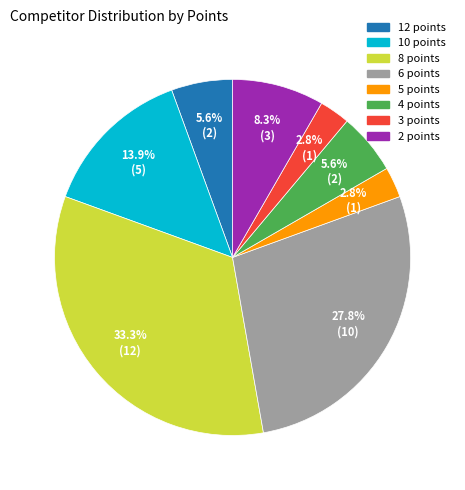

What percentage is the 4 points slice, to the nearest percent?

6%